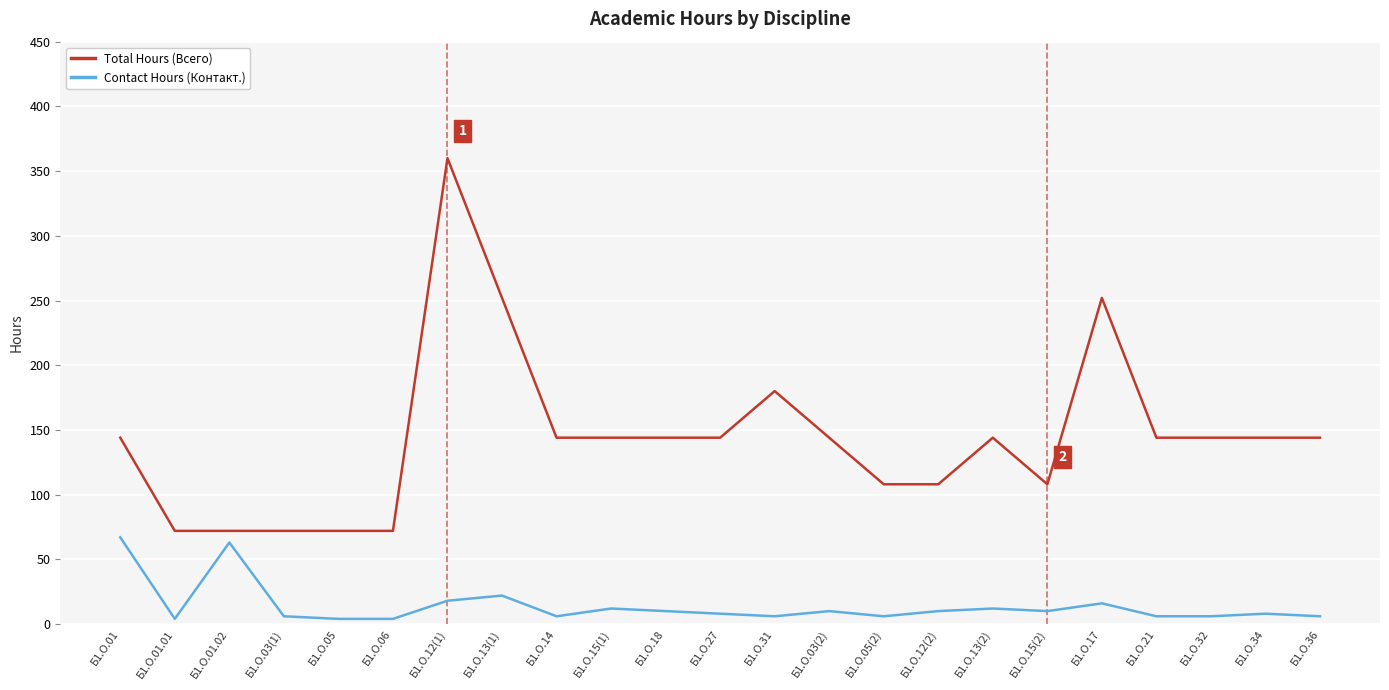

List the series in order of their peak value, highest first.

Total Hours (Всего), Contact Hours (Контакт.)